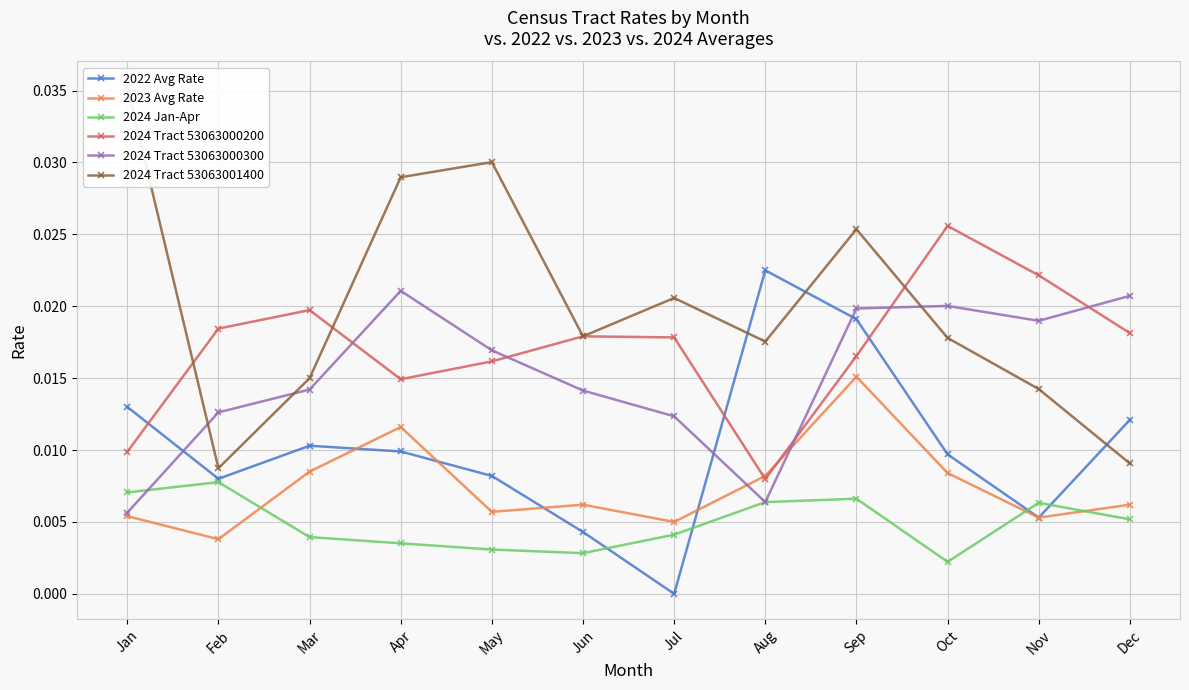

Reading left to right, list all the values displayed in this chart.

2022 Avg Rate: 0.0	0.0	0.0	0.0	0.0	0.0	0.0	0.0	0.0	0.0	0.0	0.0
2023 Avg Rate: 0.0	0.0	0.0	0.0	0.0	0.0	0.0	0.0	0.0	0.0	0.0	0.0
2024 Jan-Apr: 0.0	0.0	0.0	0.0	0.0	0.0	0.0	0.0	0.0	0.0	0.0	0.0
2024 Tract 53063000200: 0.0	0.0	0.0	0.0	0.0	0.0	0.0	0.0	0.0	0.0	0.0	0.0
2024 Tract 53063000300: 0.0	0.0	0.0	0.0	0.0	0.0	0.0	0.0	0.0	0.0	0.0	0.0
2024 Tract 53063001400: 0.0	0.0	0.0	0.0	0.0	0.0	0.0	0.0	0.0	0.0	0.0	0.0